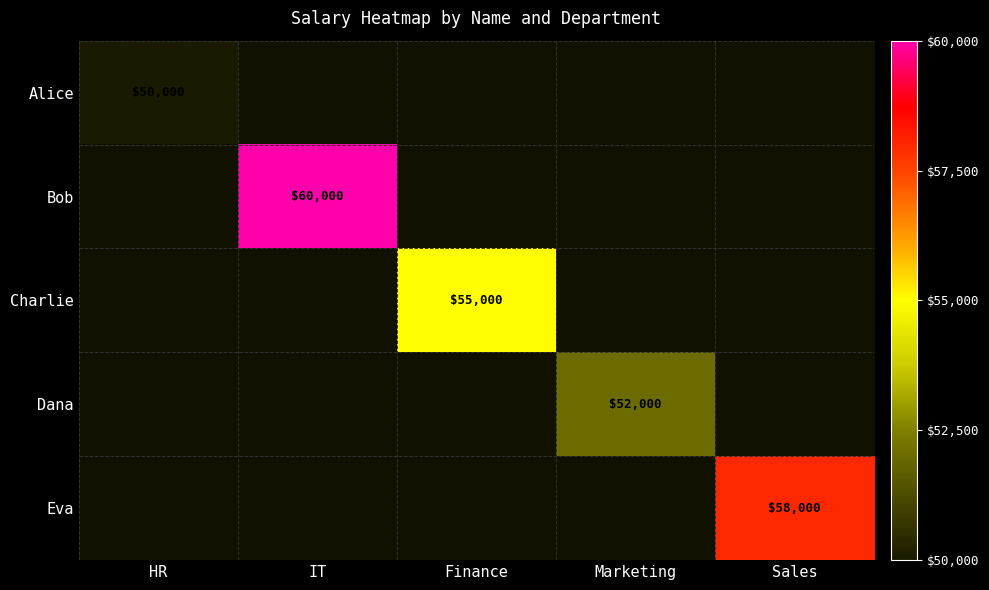

True or false: Dana has a value of 68562 at Marketing.

False